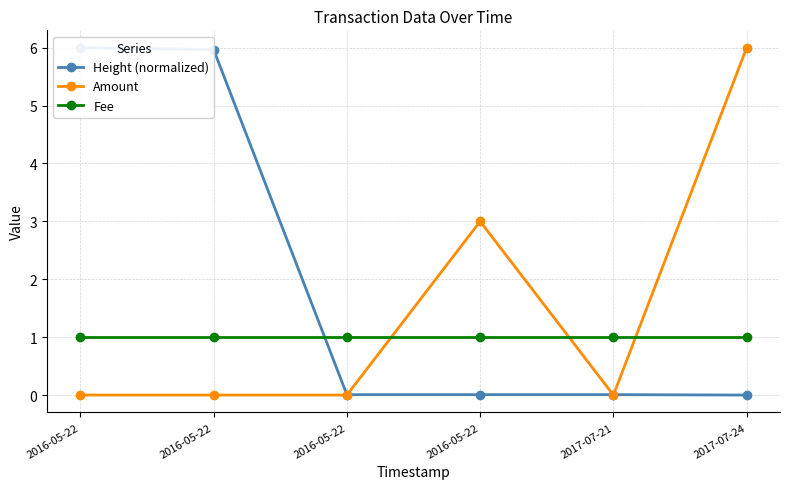

Which series has the largest range (max minus min)?

Height (normalized)